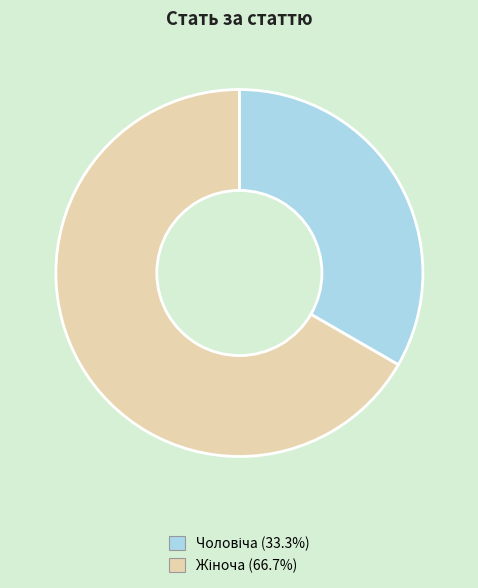

Is there any slice that represents more than half of the pie?

Yes